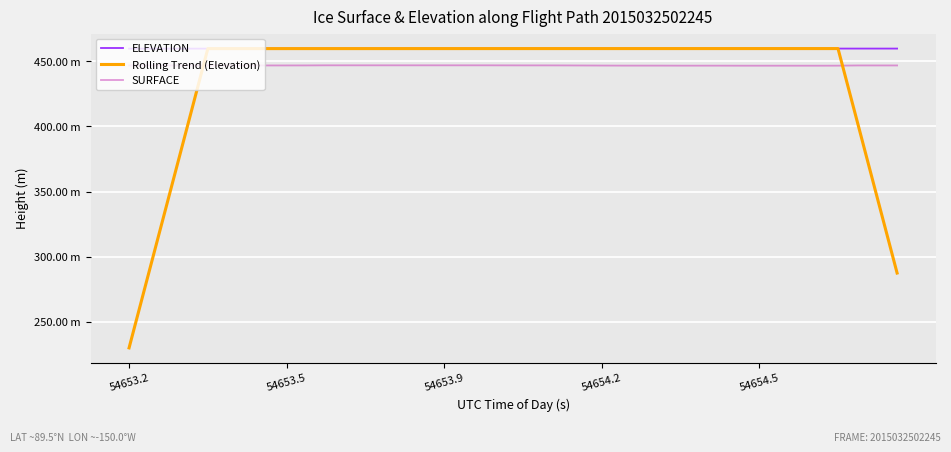

How many times do Rolling Trend (Elevation) and SURFACE cross each other?

2